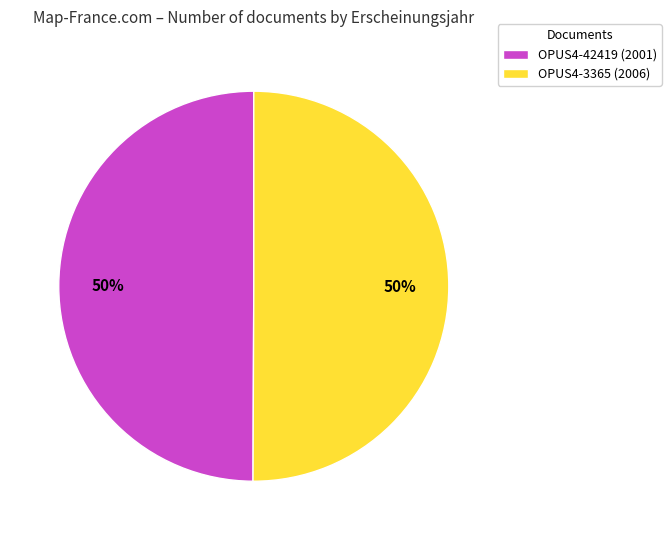

What is the ratio of the value at OPUS4-42419 (2001) to the value at OPUS4-3365 (2006)?

1.0